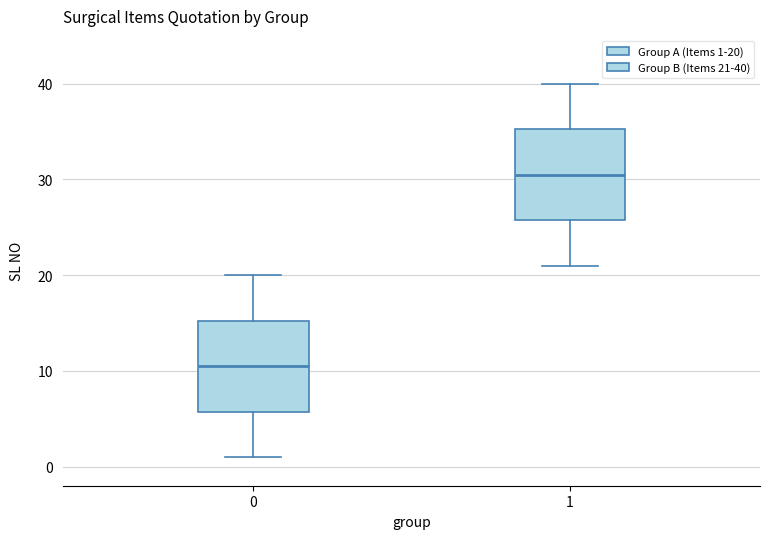

Reading left to right, read every box against the y-axis: the position of its median line, the range the box covers, and the ends of its whiskers. The values are not printed on the chart, so give them approximately, as read against the axis.

0: median 11, box 6 to 15, whiskers 1 to 20
1: median 31, box 26 to 35, whiskers 21 to 40